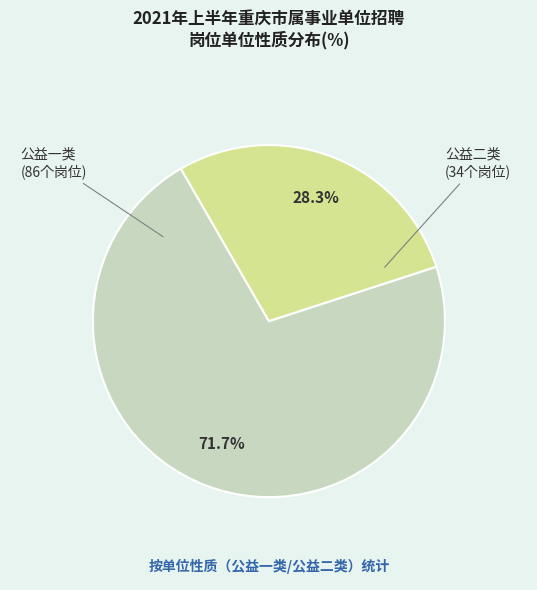

Is the sum of 公益二类 and 公益一类 greater than half?

Yes